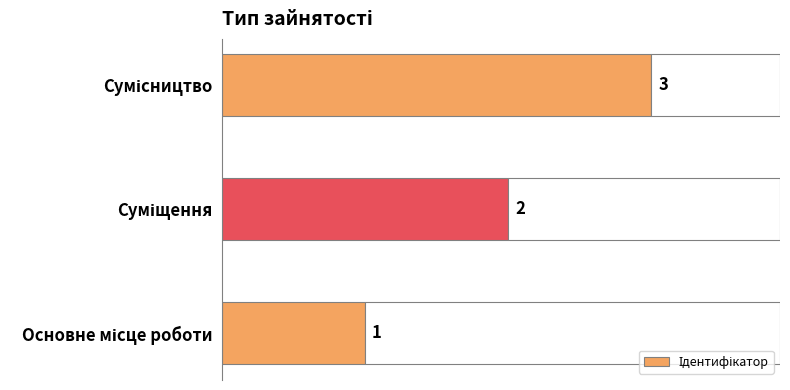

What is the change in value from Основне місце роботи to Сумісництво?

+2